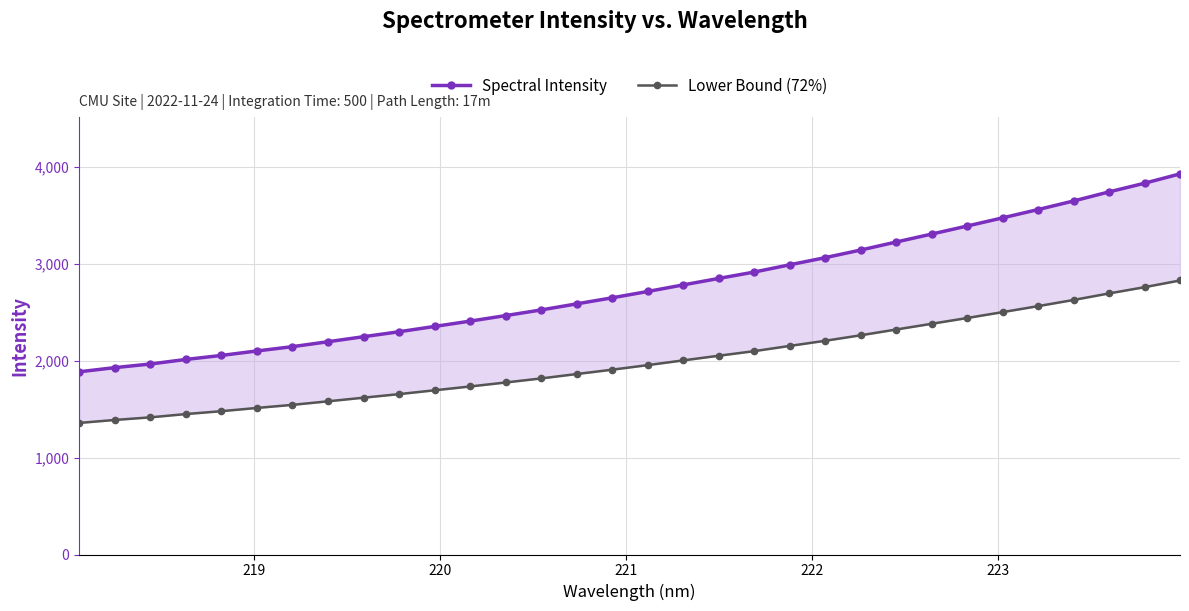

How many lines are shown in the chart?

2